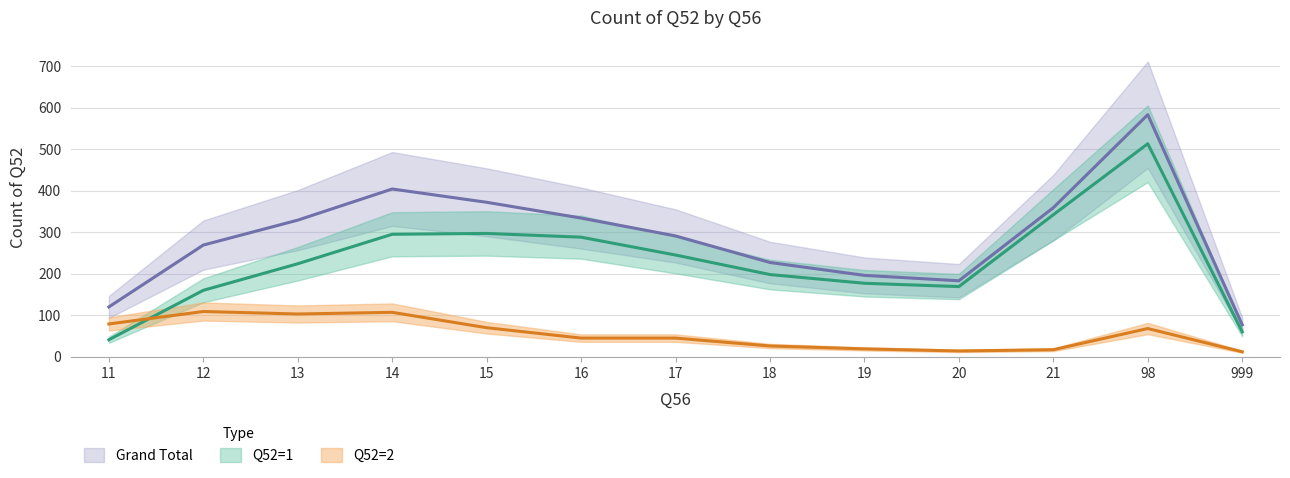

At which category does Grand Total reach its first local valley?

20